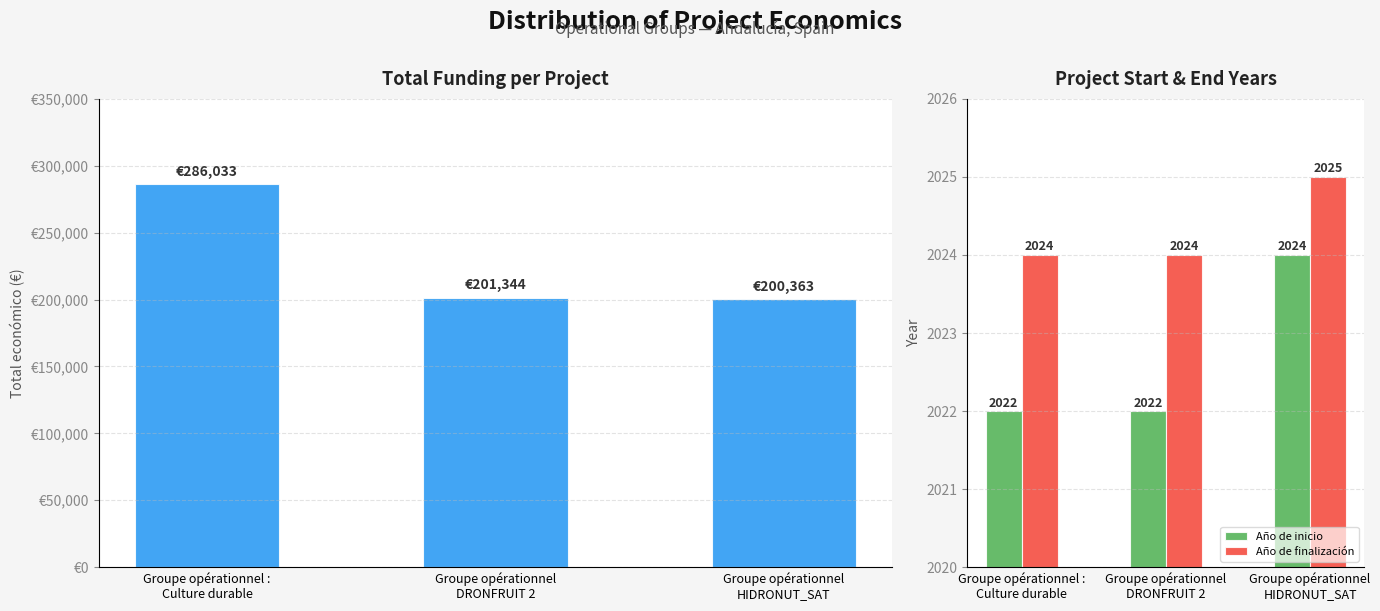

Which series has the largest total across all categories?

Total económico